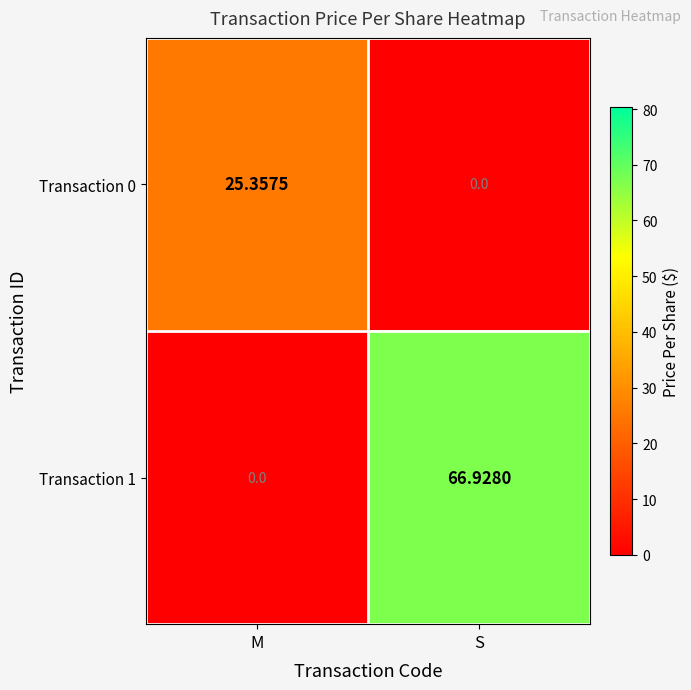

Which series changed the most between M and S?

Transaction 1